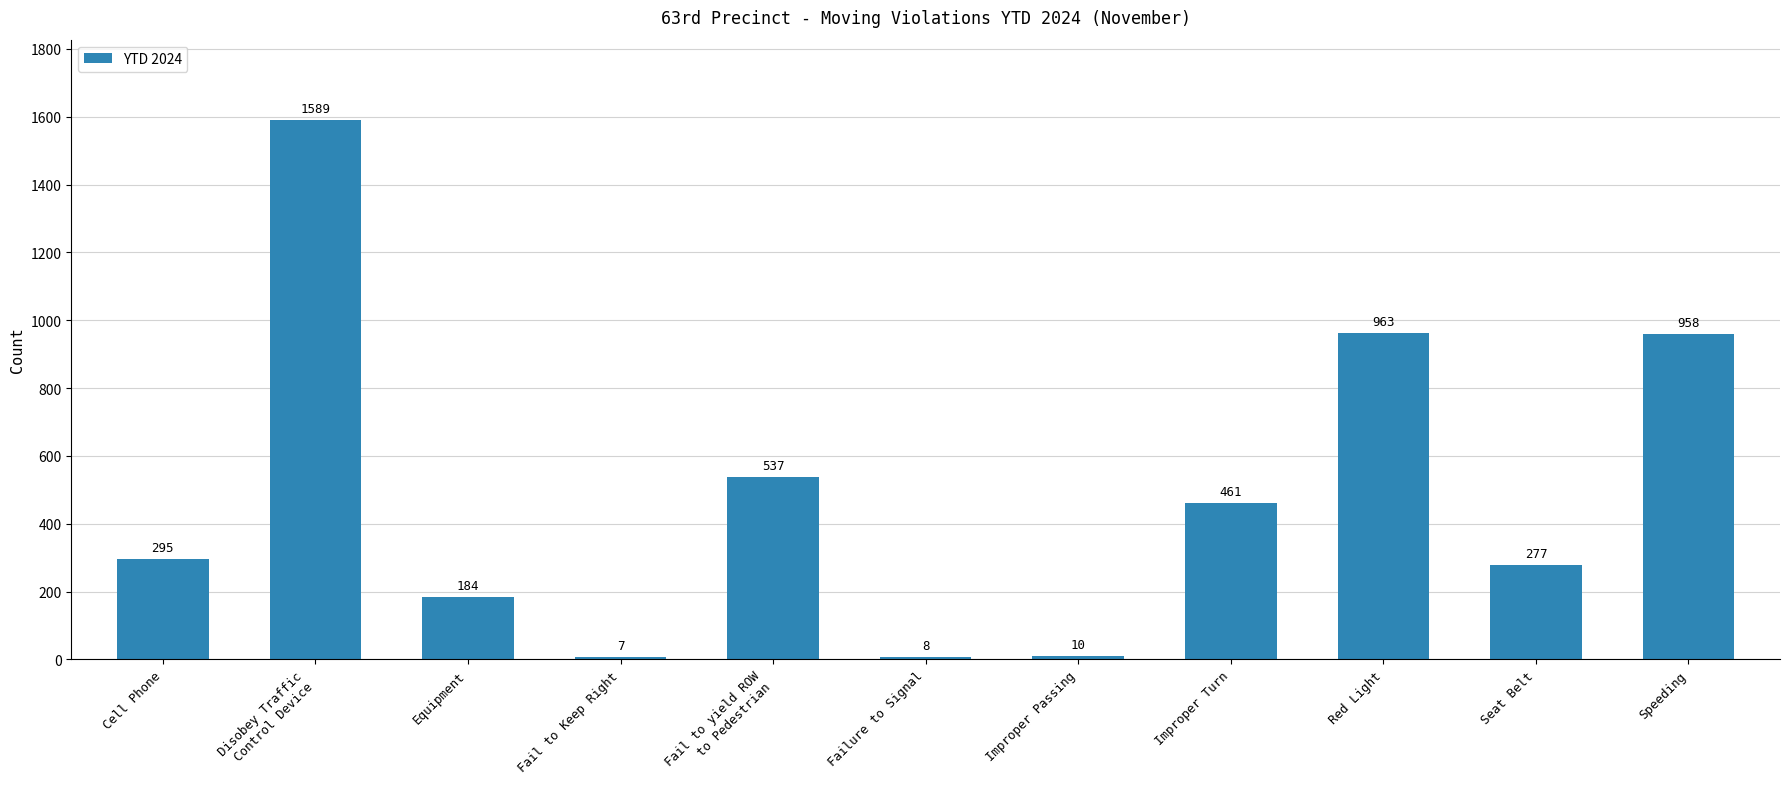

Is it true that the value at Red Light is 963?

True